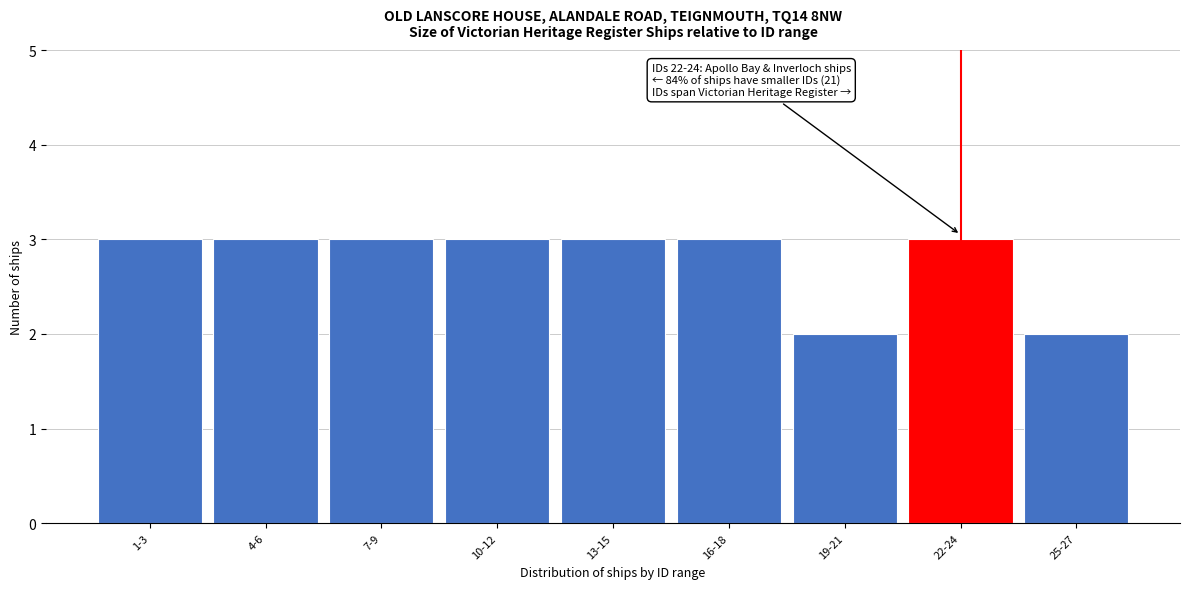

Reading right to left, extract all data points from this chart.

2	3	2	3	3	3	3	3	3